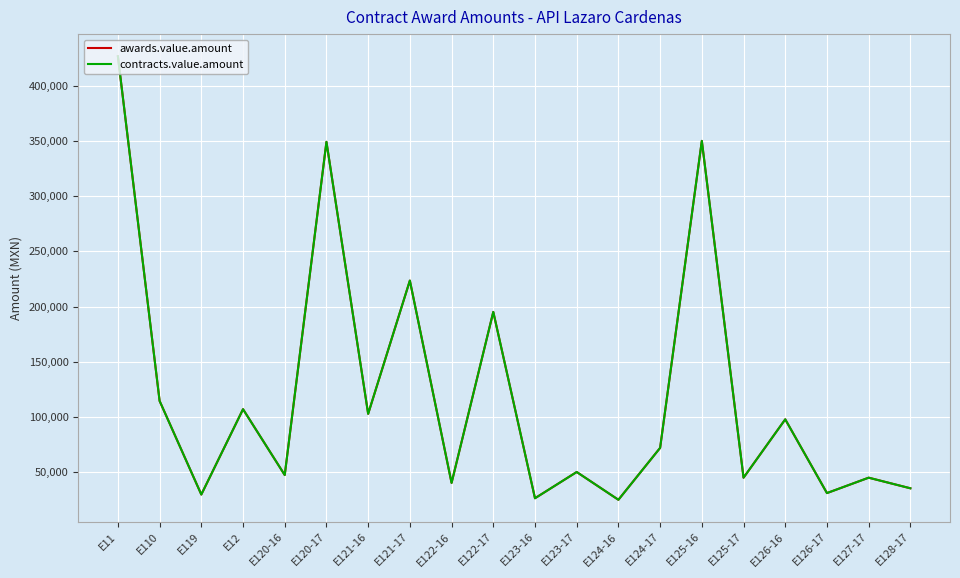

Which series has the widest spread of values?

awards.value.amount